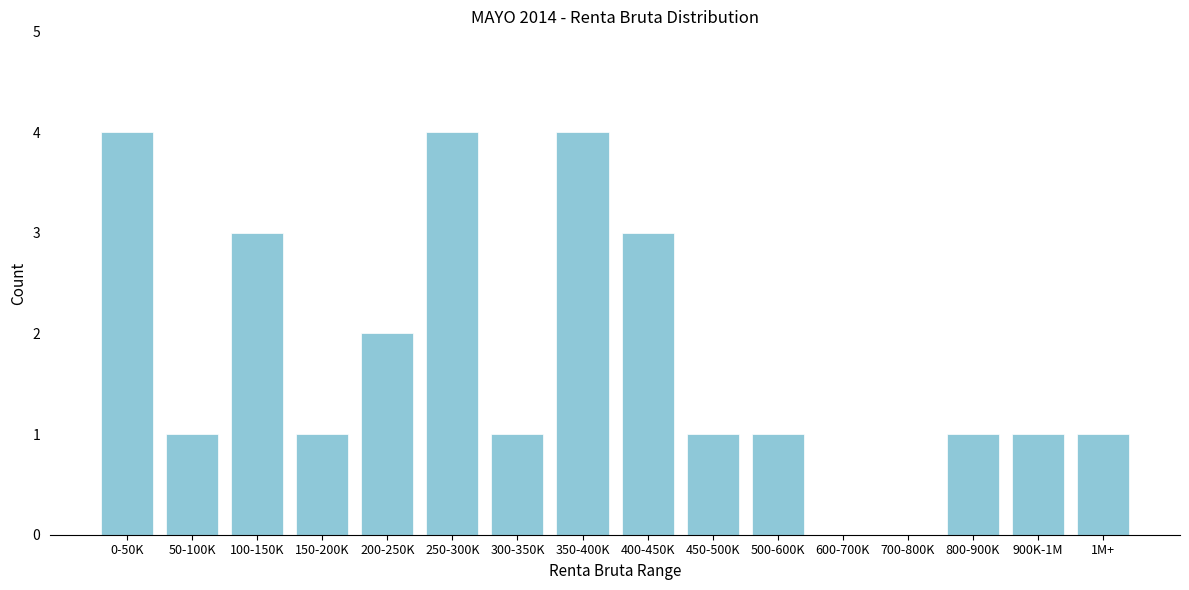

Reading left to right, extract all data points from this chart.

0-50K=4	50-100K=1	100-150K=3	150-200K=1	200-250K=2	250-300K=4	300-350K=1	350-400K=4	400-450K=3	450-500K=1	500-600K=1	600-700K=0	700-800K=0	800-900K=1	900K-1M=1	1M+=1